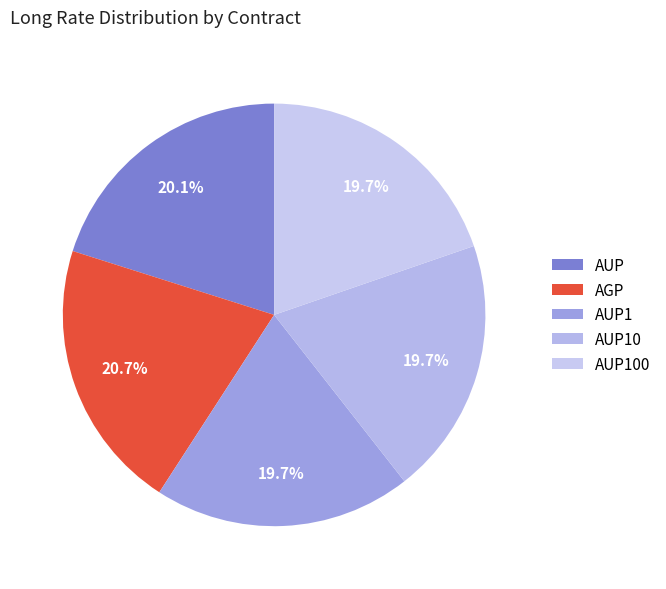

Rank the categories by value from highest to lowest.

AGP, AUP, AUP1, AUP10, AUP100